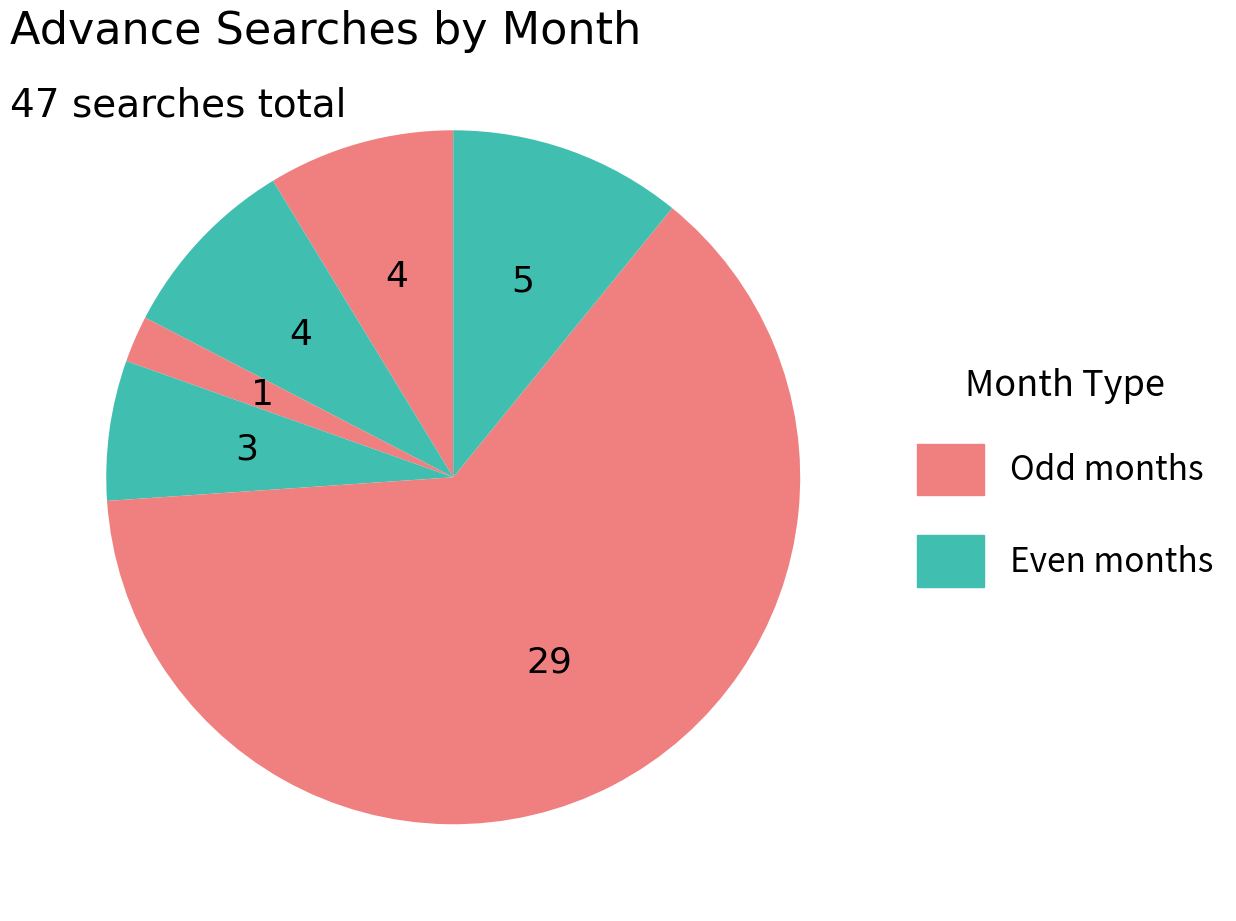

How many segments does this pie chart have?

6